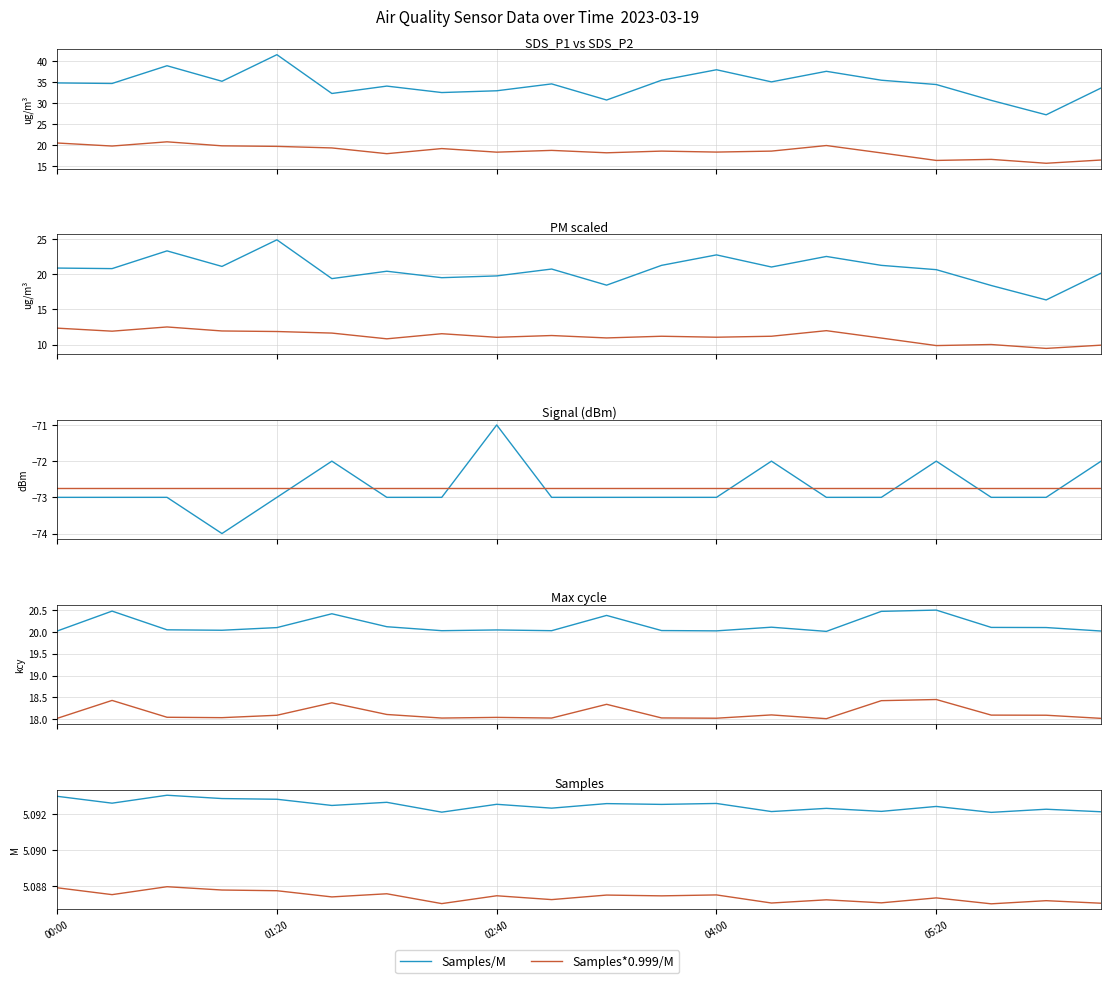

Is it true that SDS_P2 equals 18.6 at 03:40?

True